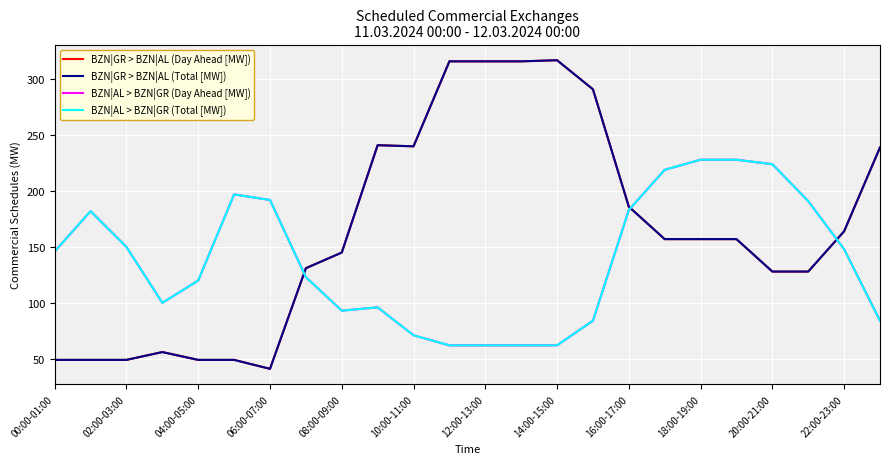

Does the chart have visible grid lines?

Yes